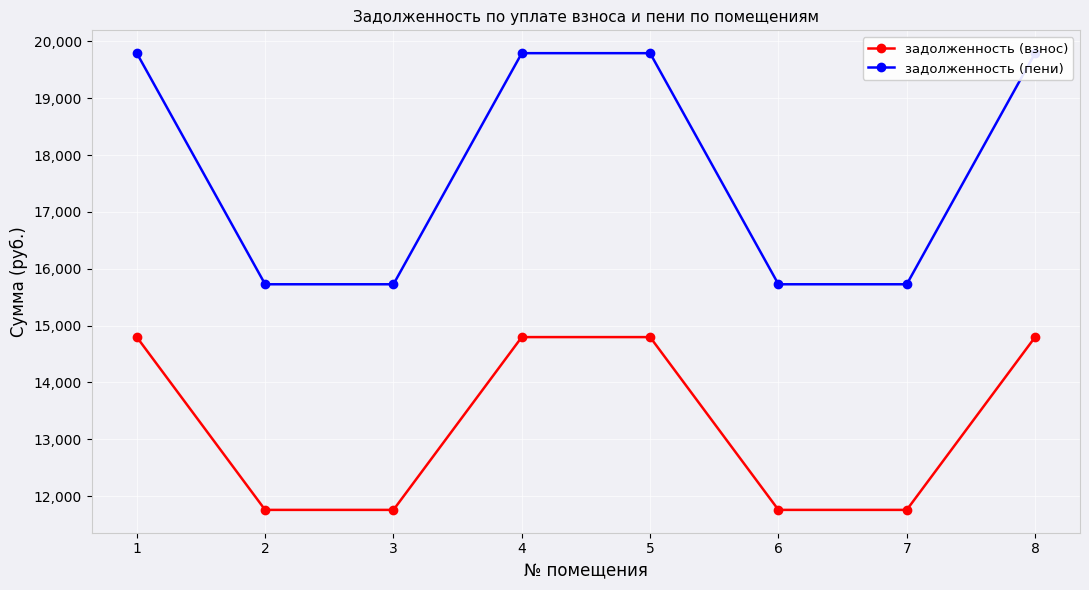

At how many categories does at least one series exceed 17968?

4